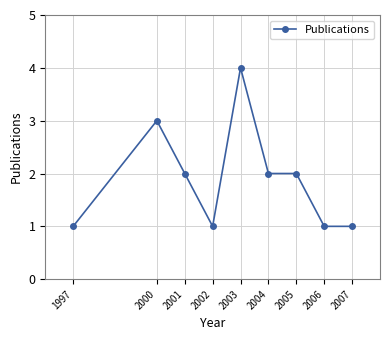

The value at 1997 is 1. True or false?

True